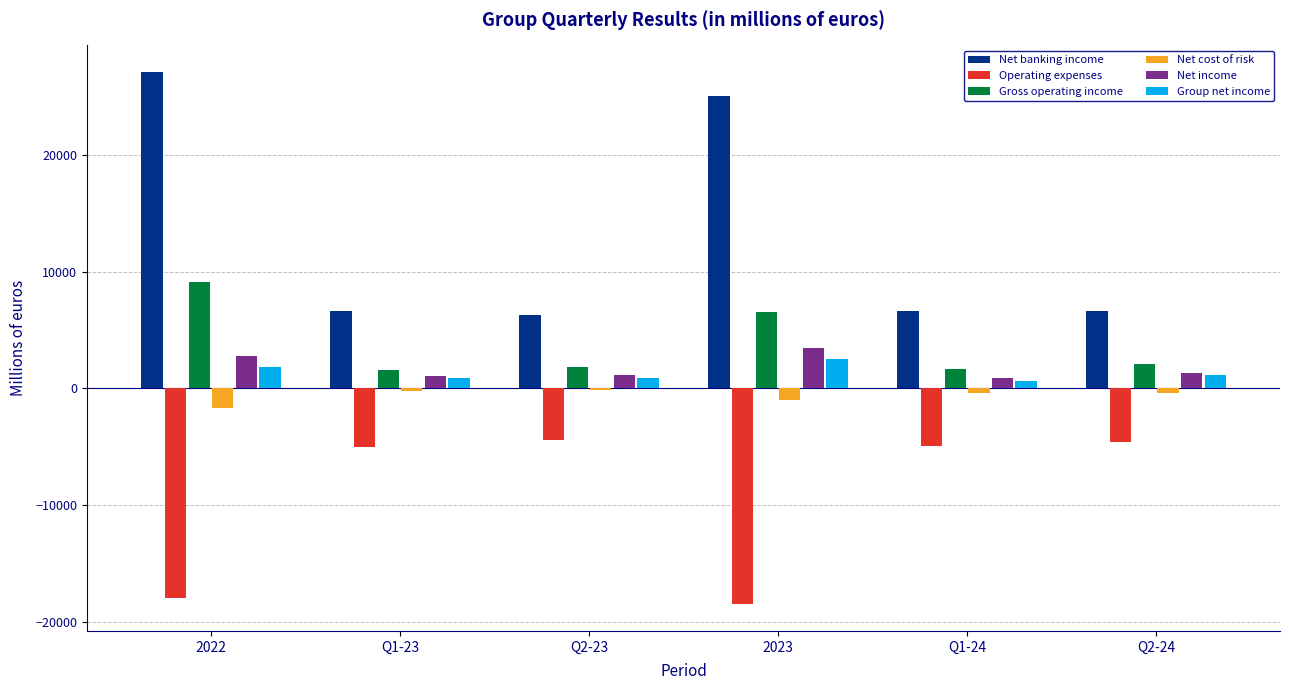

What is the greatest value displayed?

27153.9